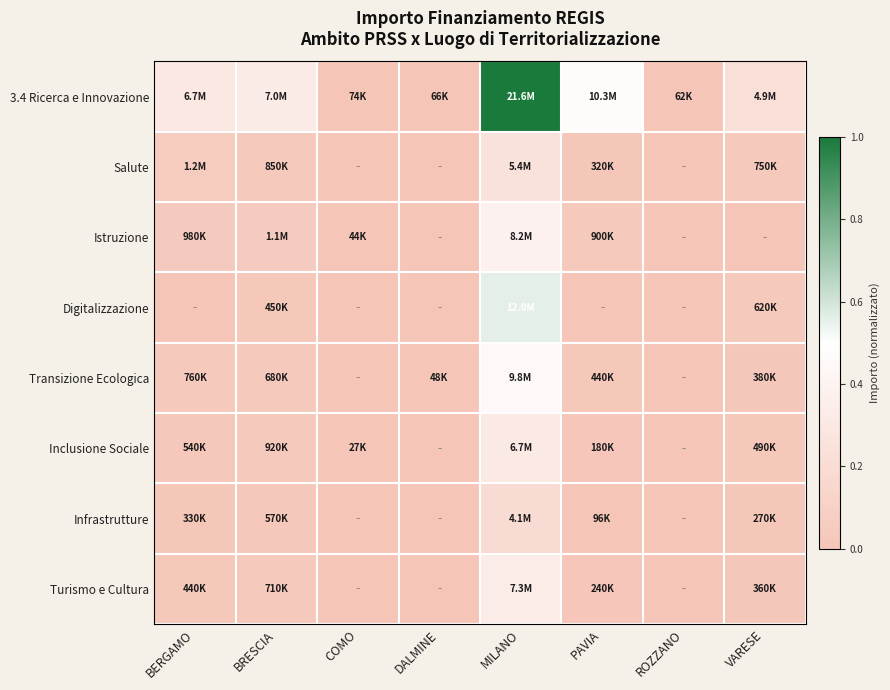

How many series are shown in this chart?

8